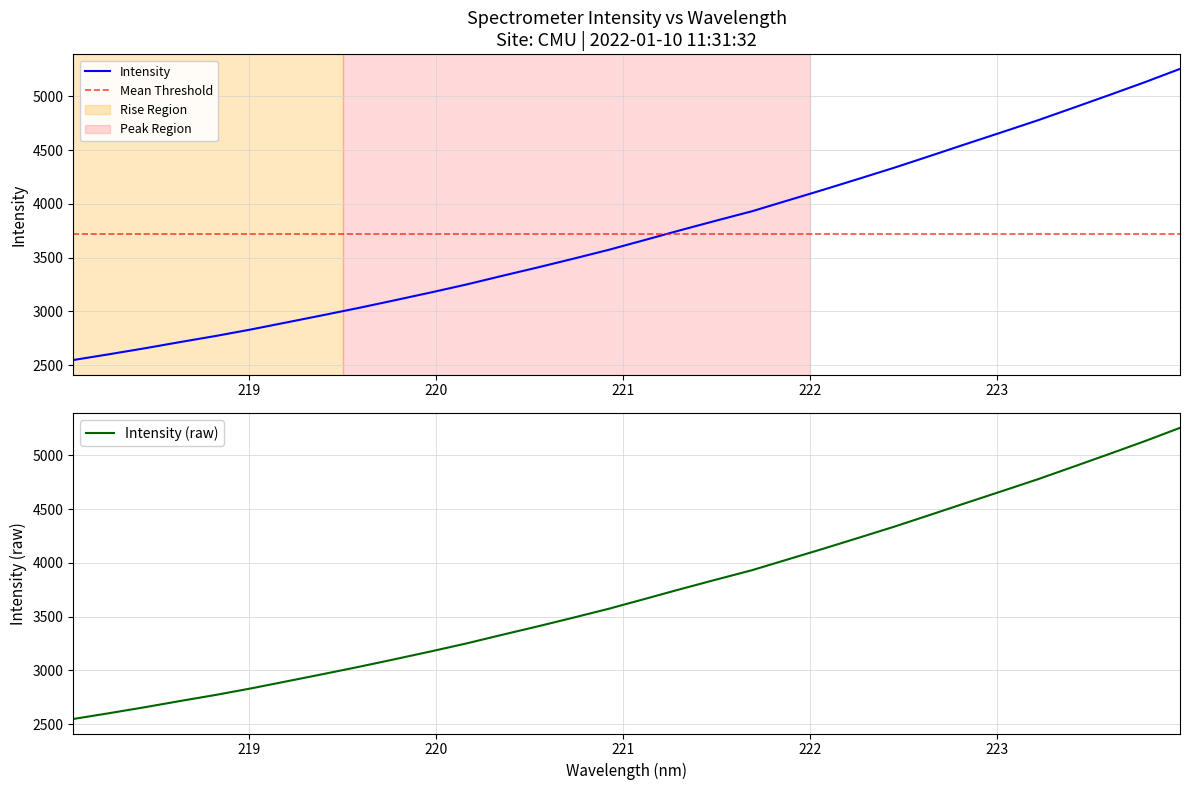

True or false: the data has more than 0 interior local peaks.

False